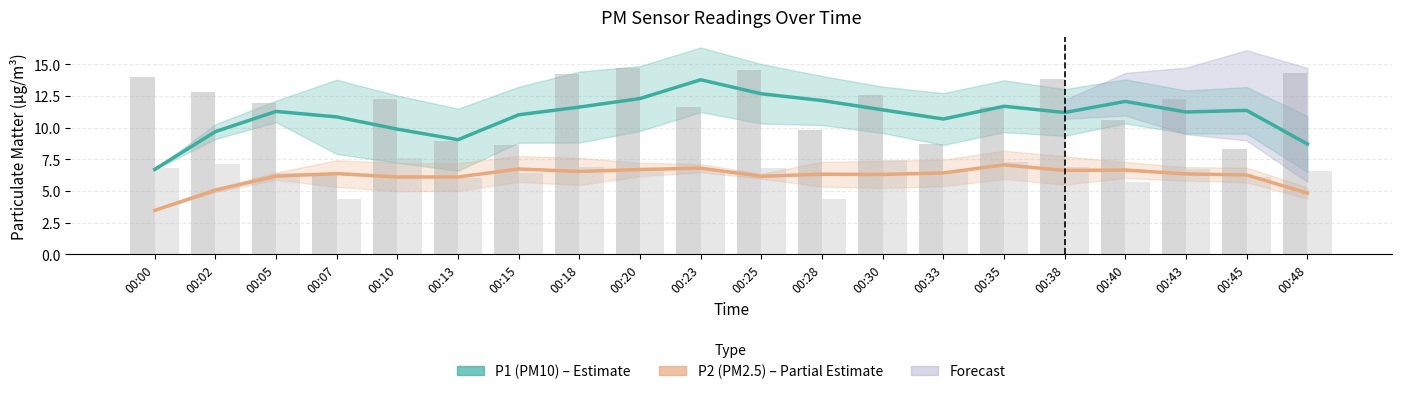

At 00:10, list the series in order from smallest to largest.

P2 (PM2.5), P1 (PM10)